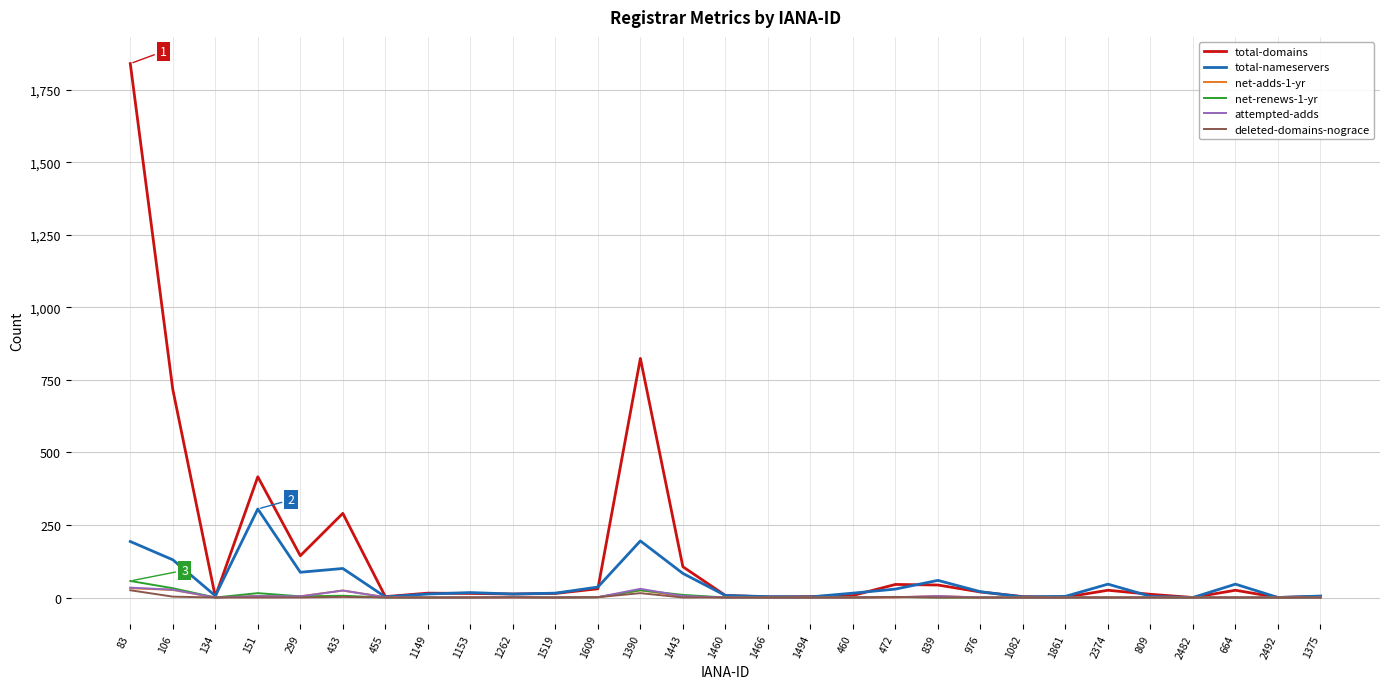

Is it true that deleted-domains-nograce equals 0 at 976?

True